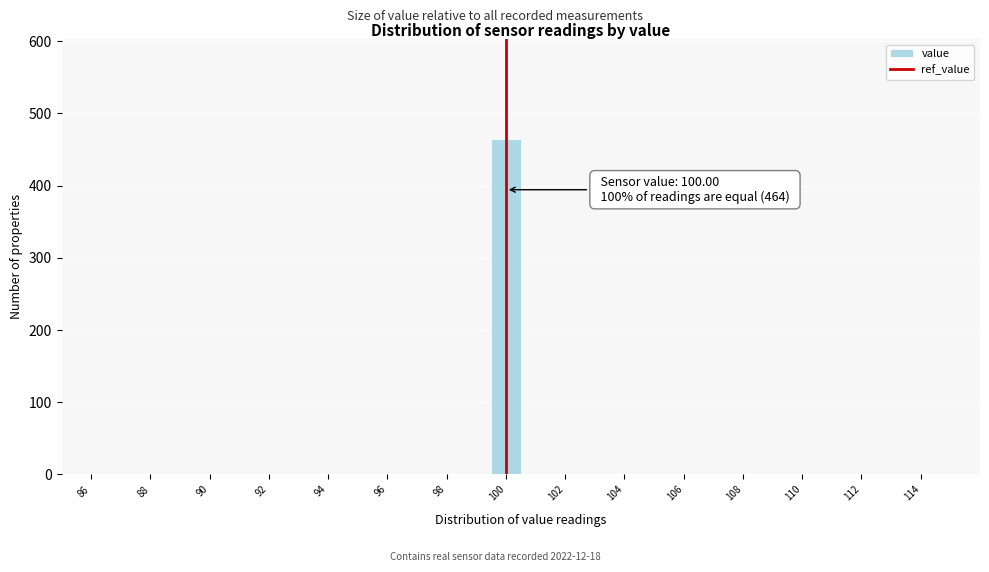

Over which range of the x-axis is the bar tallest?

99.5 to 100.5